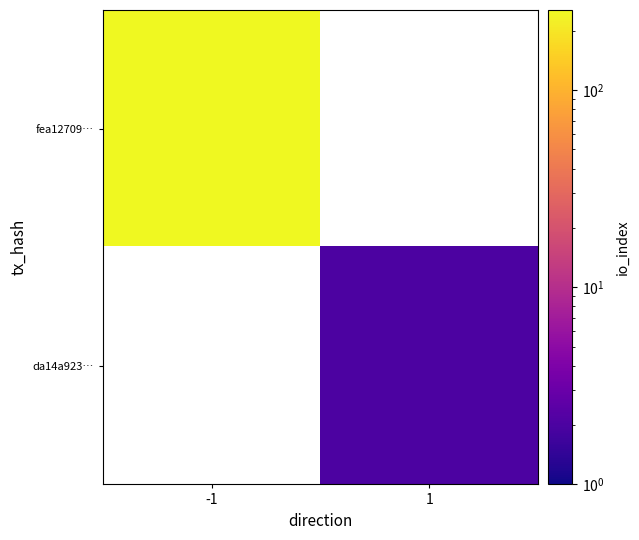

The fea12709… series shows 255.0 at -1. True or false?

True